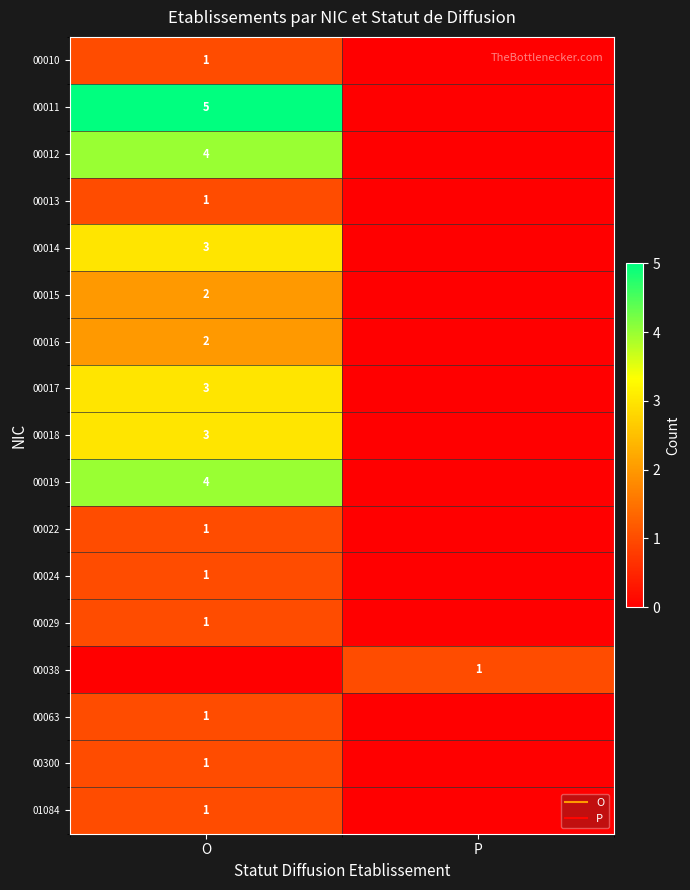

Where is 00300 nearest to the value 0?

P